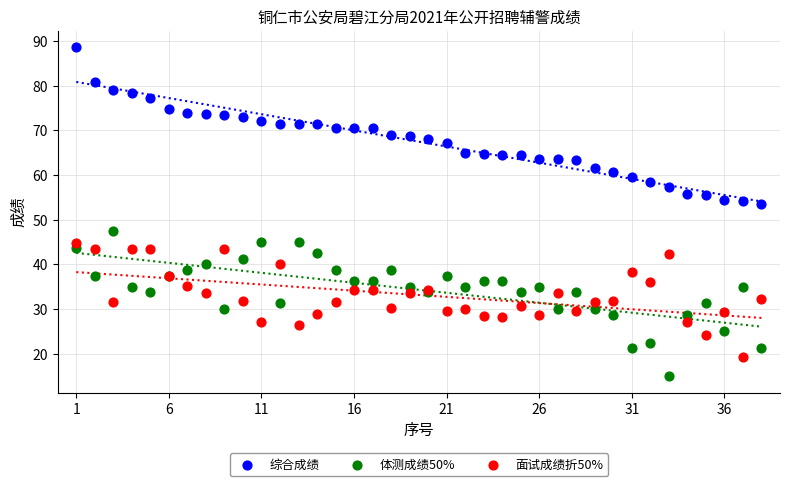

Which series contains the lowest Y value?

体测成绩50%